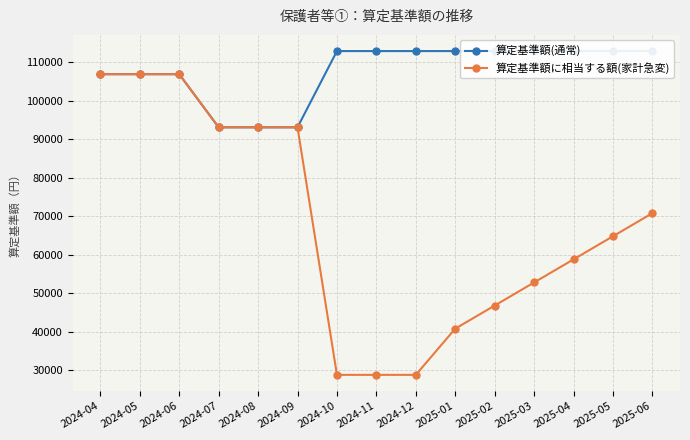

How many lines are shown in the chart?

2